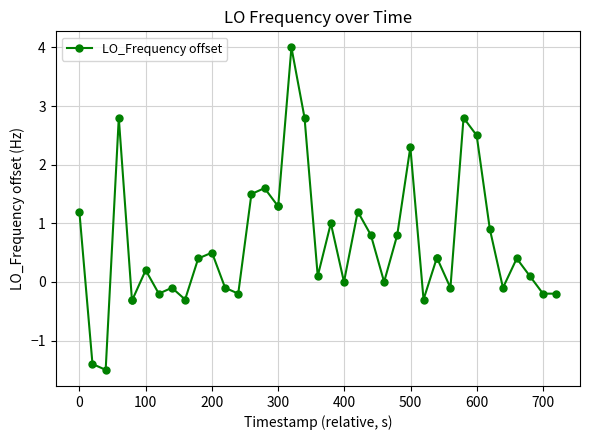

Count the number of categories in the chart.

40